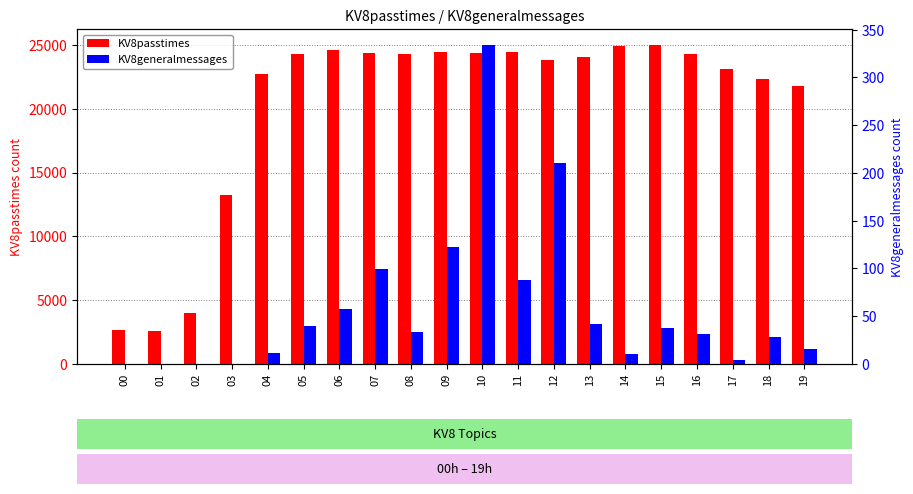

What is the difference between the second highest and minimum values in the KV8passtimes series?

22333